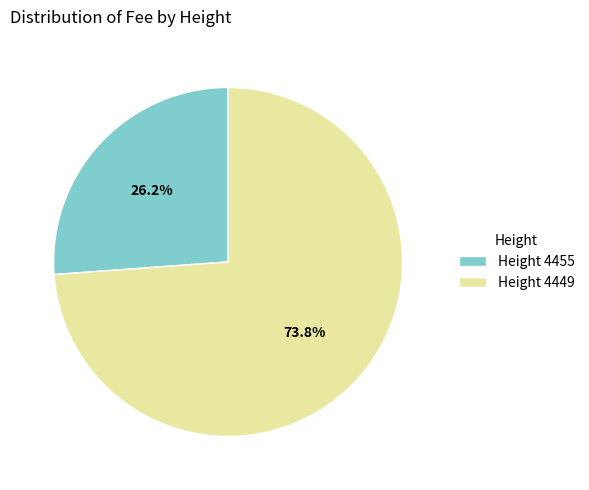

Which category has the smallest portion of the pie?

Height 4455